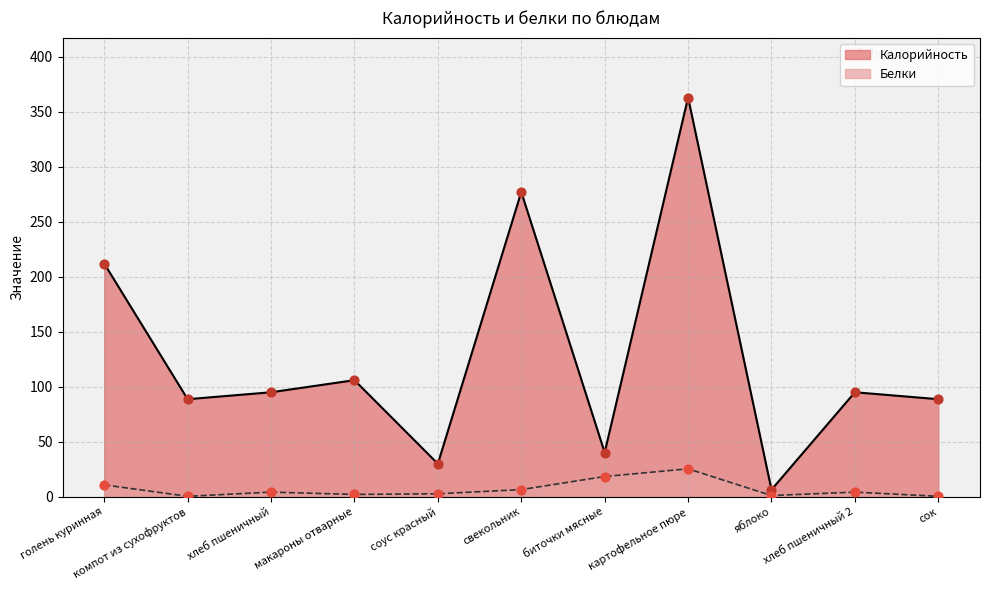

What are all the series names shown in the legend?

Калорийность, Белки